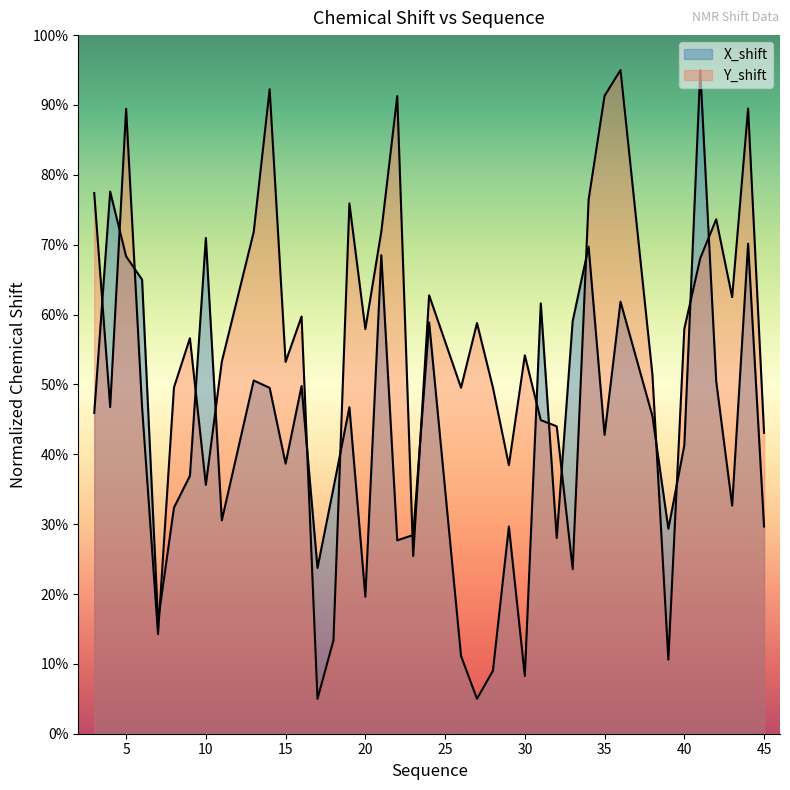

Between 40 and 43, which series saw the biggest shift?

X_shift